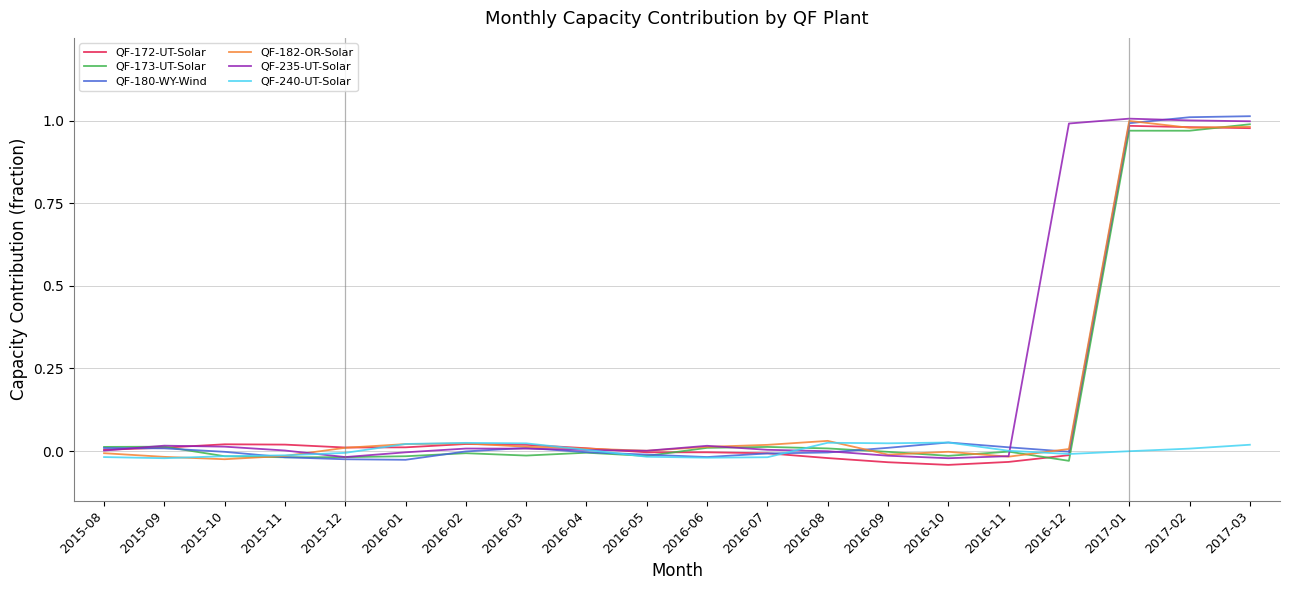

What position from the left is 2015-09?

2